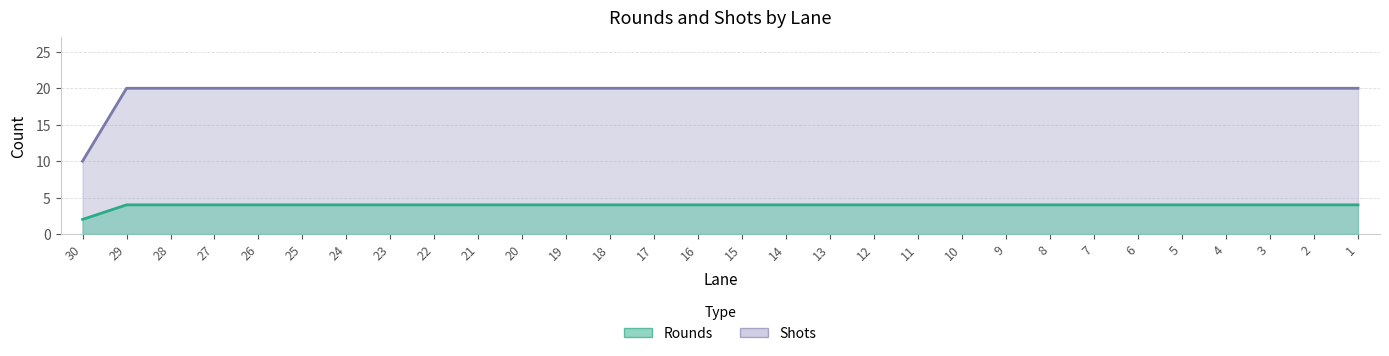

True or false: Rounds and Shots cross at least once.

False